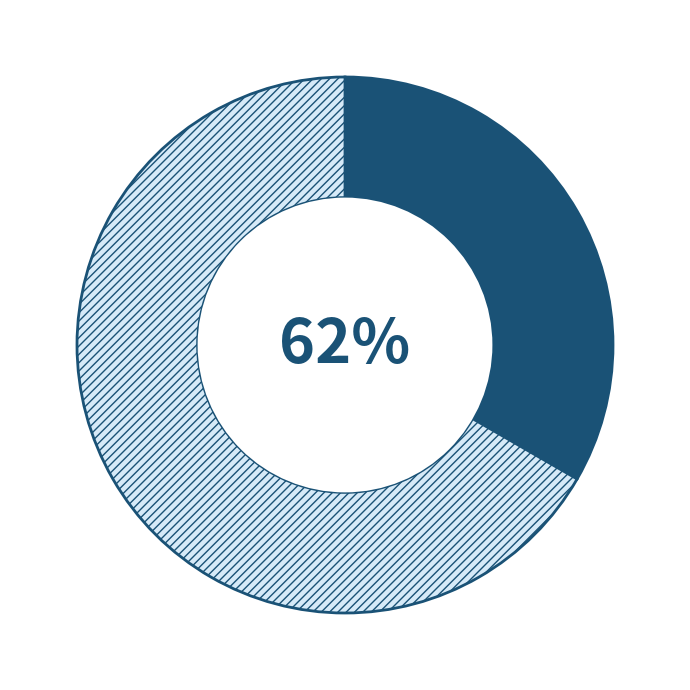

What percentage is NOT represented by Строковий?

66.7%